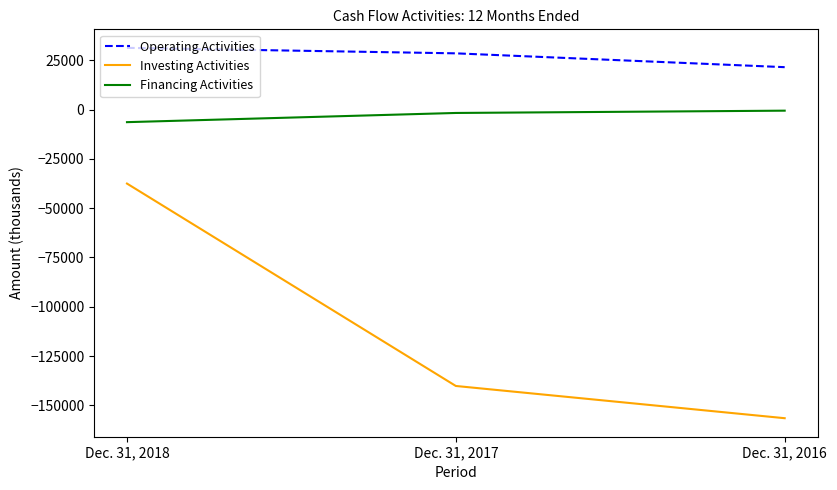

Is the value of Financing Activities at Dec. 31, 2016 greater than the value of Operating Activities at Dec. 31, 2018?

No